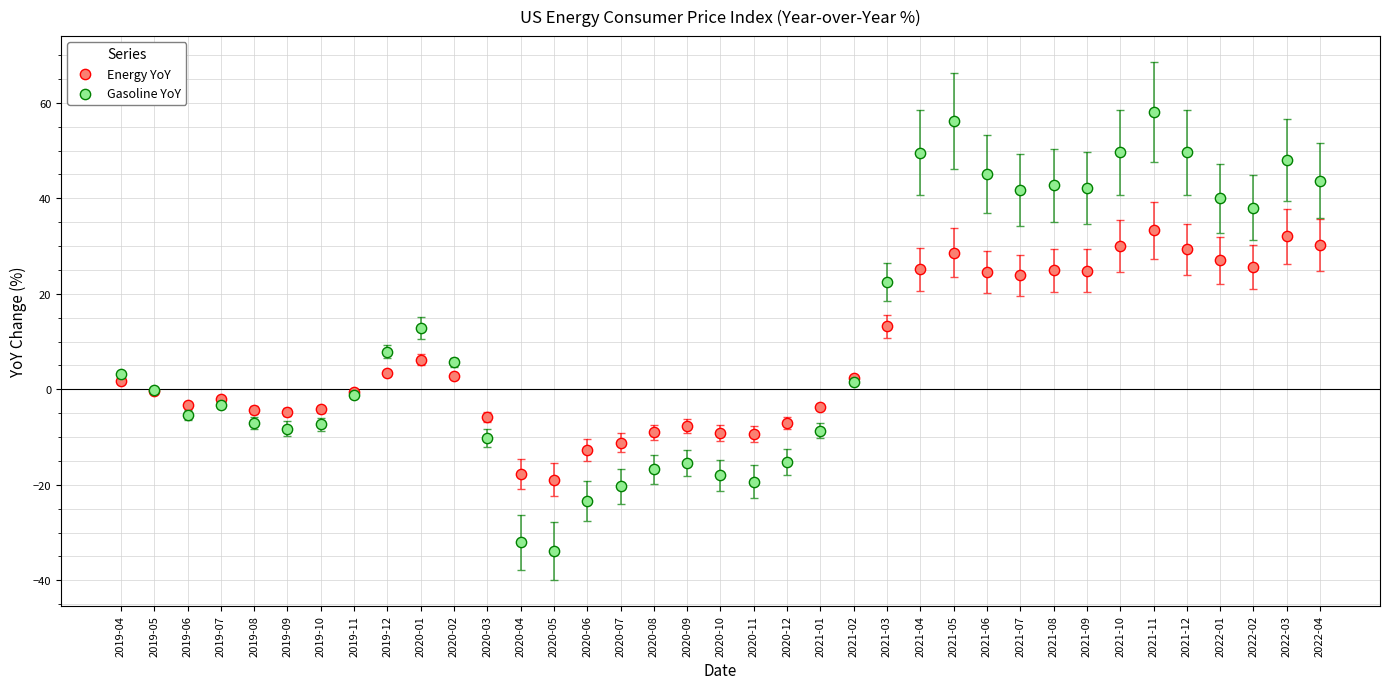

Which series reaches the maximum Y coordinate?

Gasoline YoY